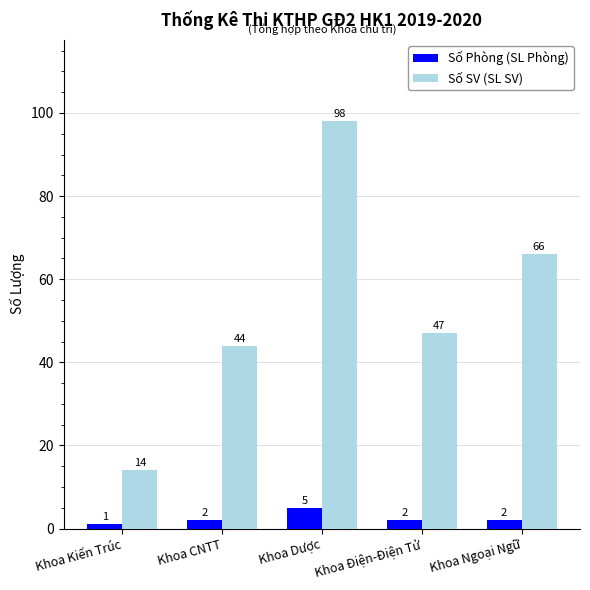

What is the label of the 2nd bar from the left?

Khoa CNTT